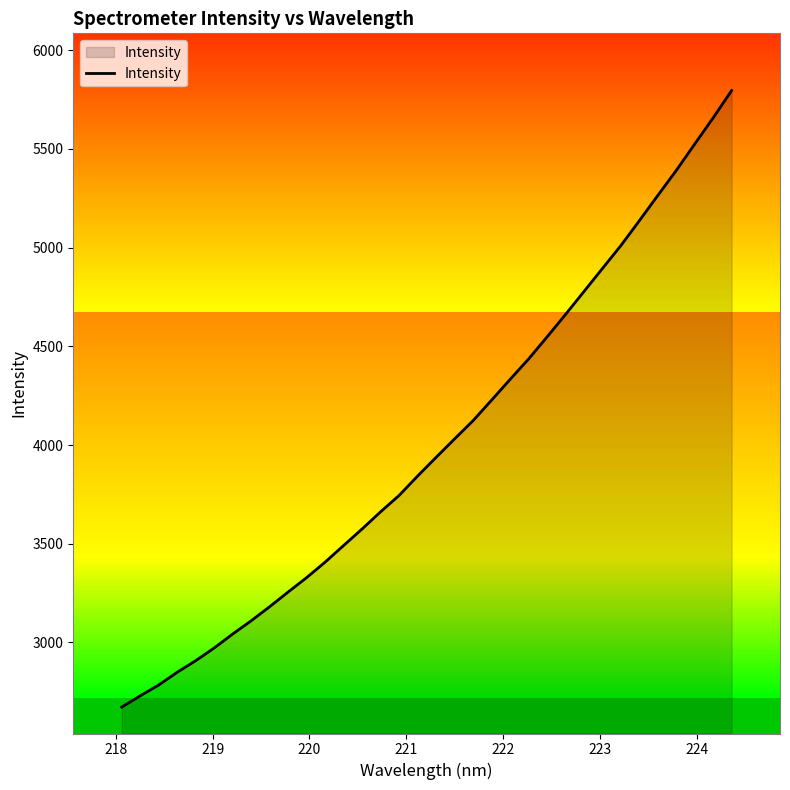

What is the minimum value for Intensity?

2672.6